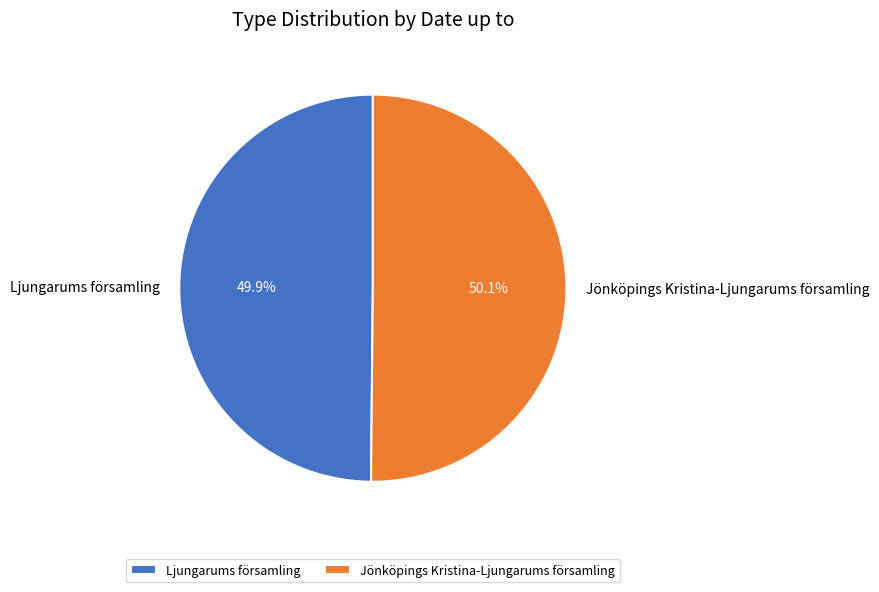

What is the ratio of the value at Ljungarums församling to the value at Jönköpings Kristina-Ljungarums församling?

1.0